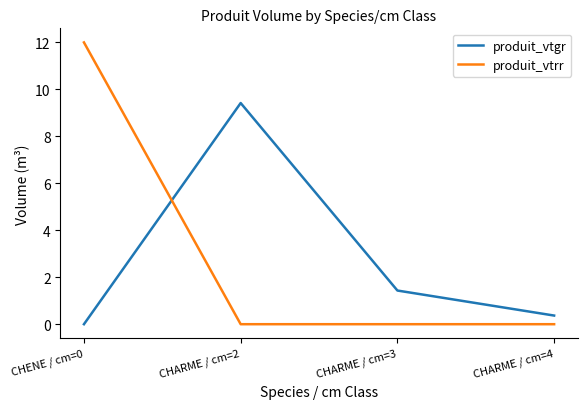

At CHENE / cm=0, list the series in order from largest to smallest.

produit_vtrr, produit_vtgr